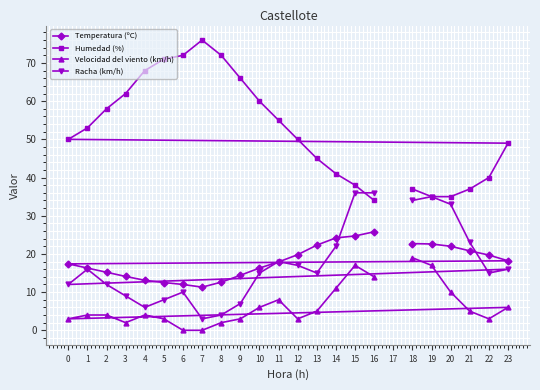

What is the difference between the Velocidad del viento (km/h) values at 13 and 1?

1.0